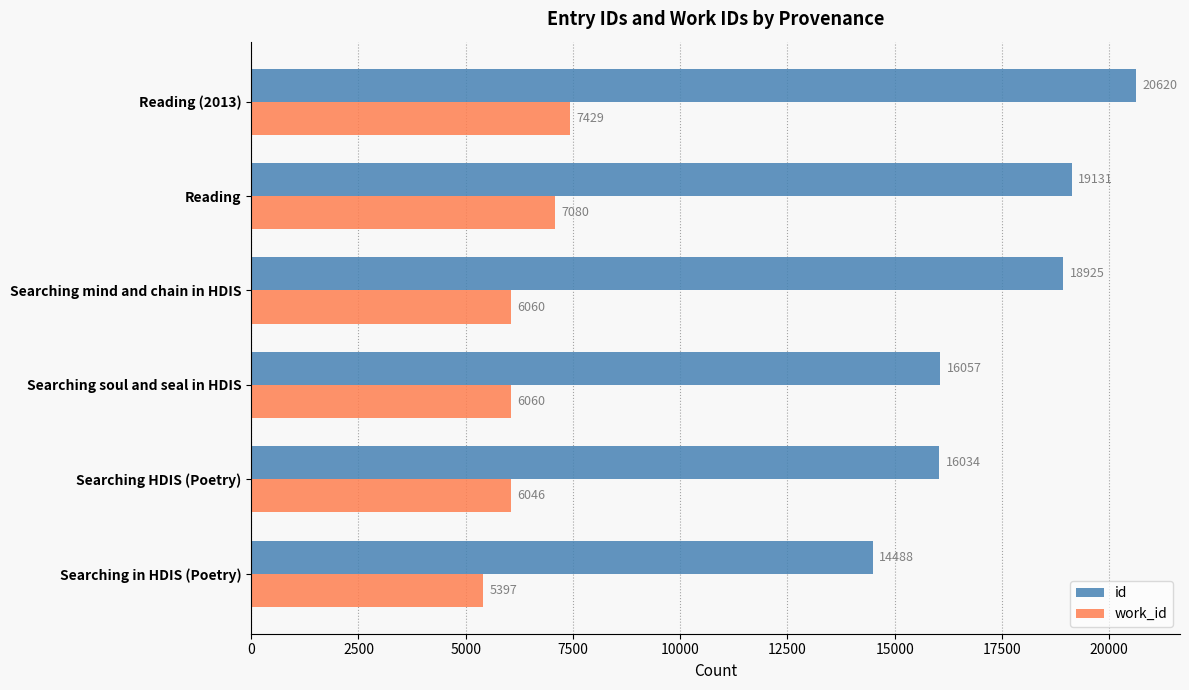

Which category has the highest value in the id series?

Reading (2013)